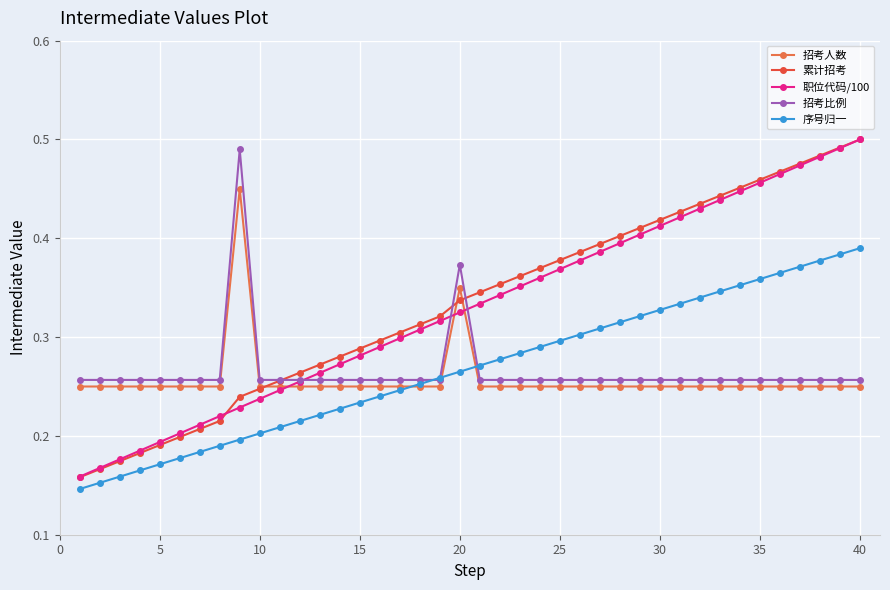

True or false: 职位代码/100 and 序号归一 cross at least once.

False